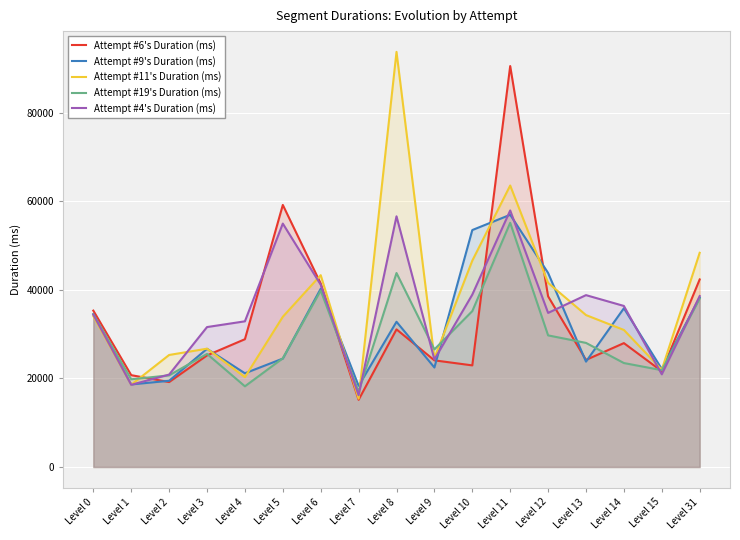

How many times do Attempt #6's Duration (ms) and Attempt #11's Duration (ms) cross each other?

5